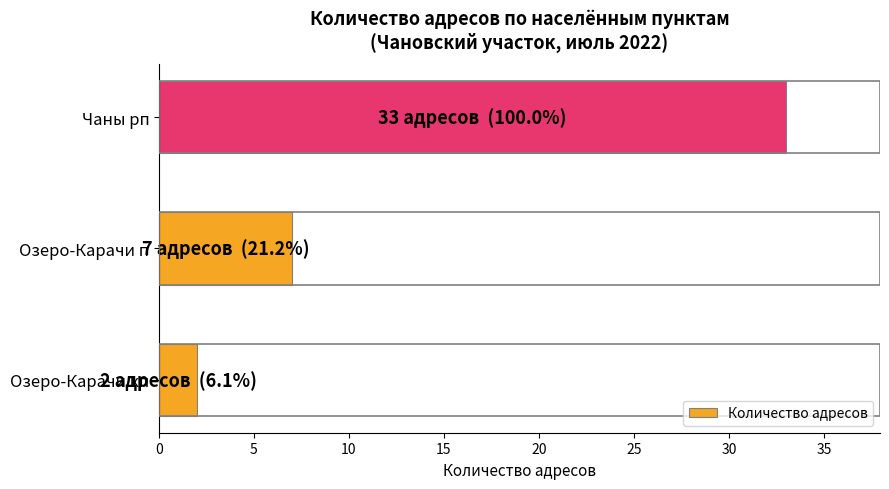

Which category has the highest value across all series?

Чаны рп